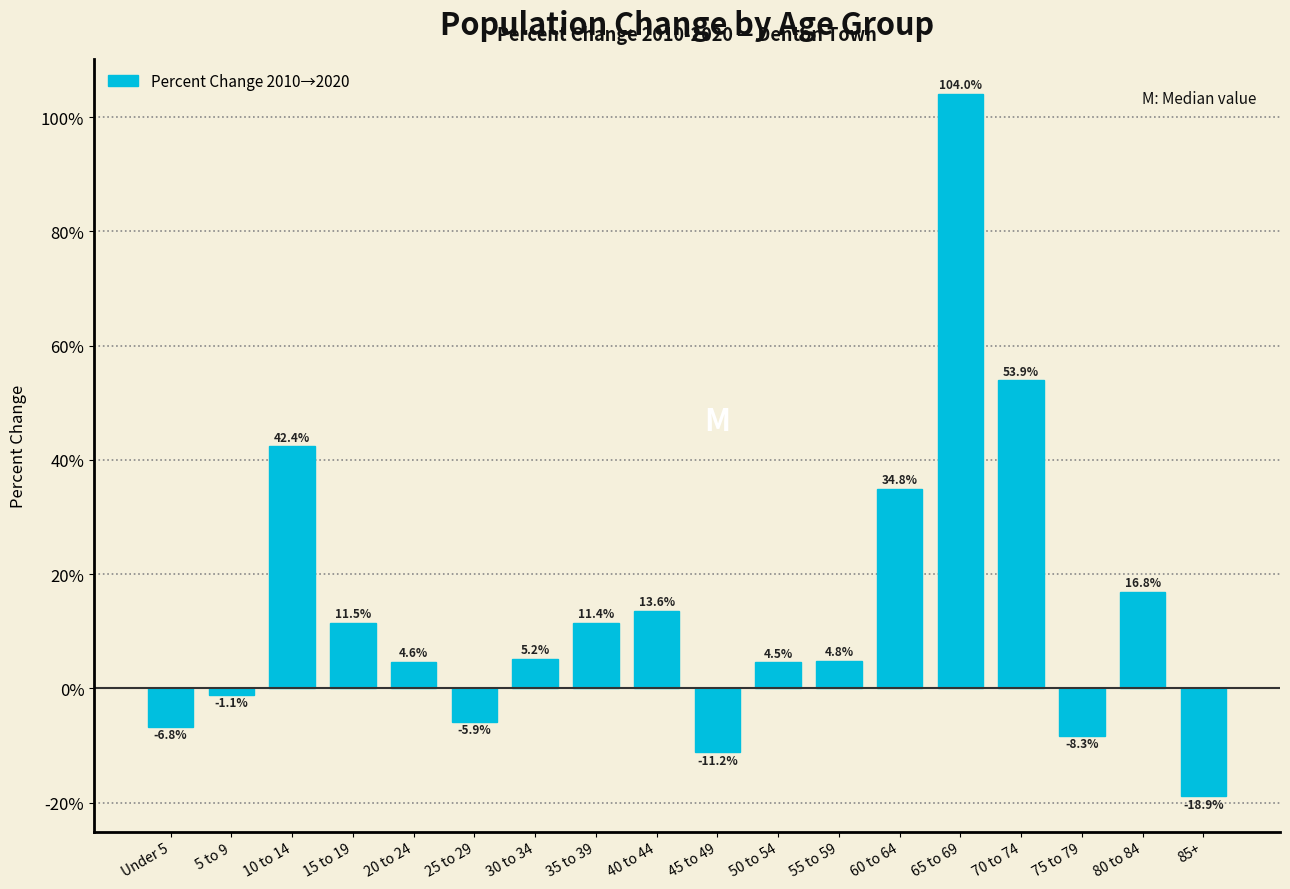

Reading right to left, what are all the values shown in this chart?

-18.9	16.8	-8.3	53.9	104.0	34.8	4.8	4.5	-11.2	13.6	11.4	5.2	-5.9	4.6	11.5	42.4	-1.1	-6.8